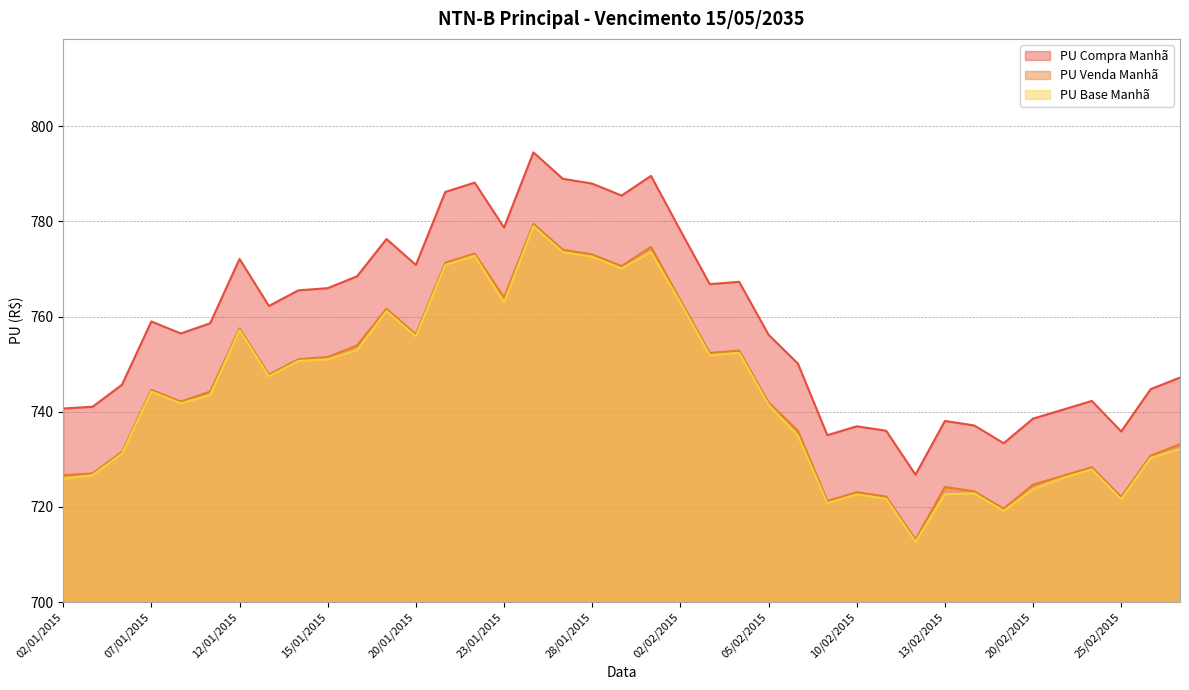

Is it true that PU Venda Manhã equals 1086.4 at 07/01/2015?

False